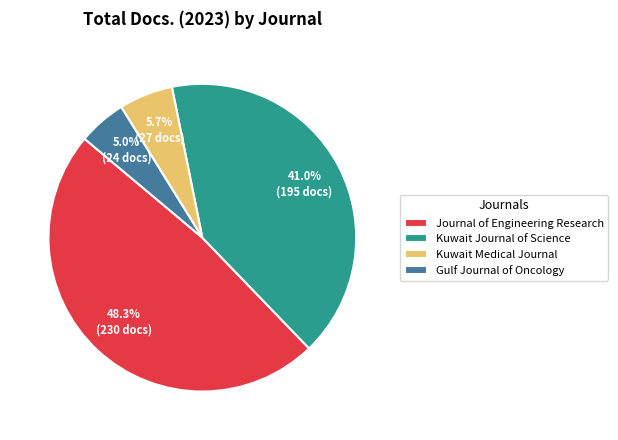

What percentage is NOT represented by Kuwait Medical Journal?

94.3%